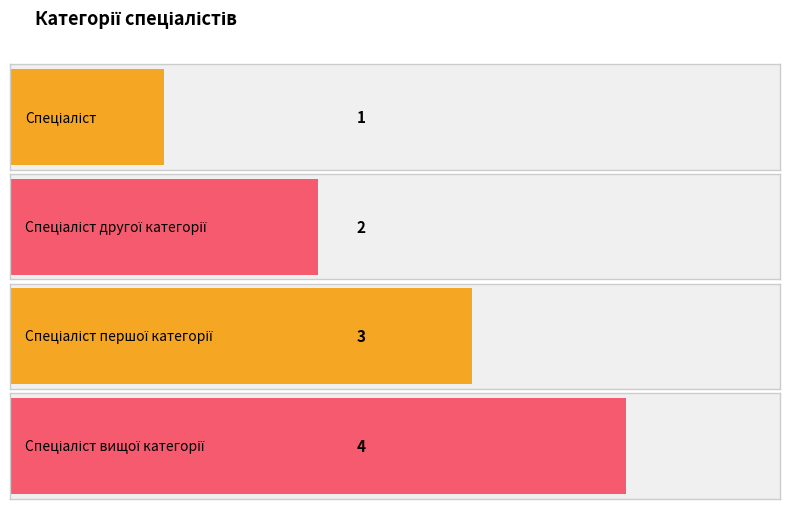

List the labels in order of value, largest first.

Спеціаліст вищої категорії, Спеціаліст першої категорії, Спеціаліст другої категорії, Спеціаліст